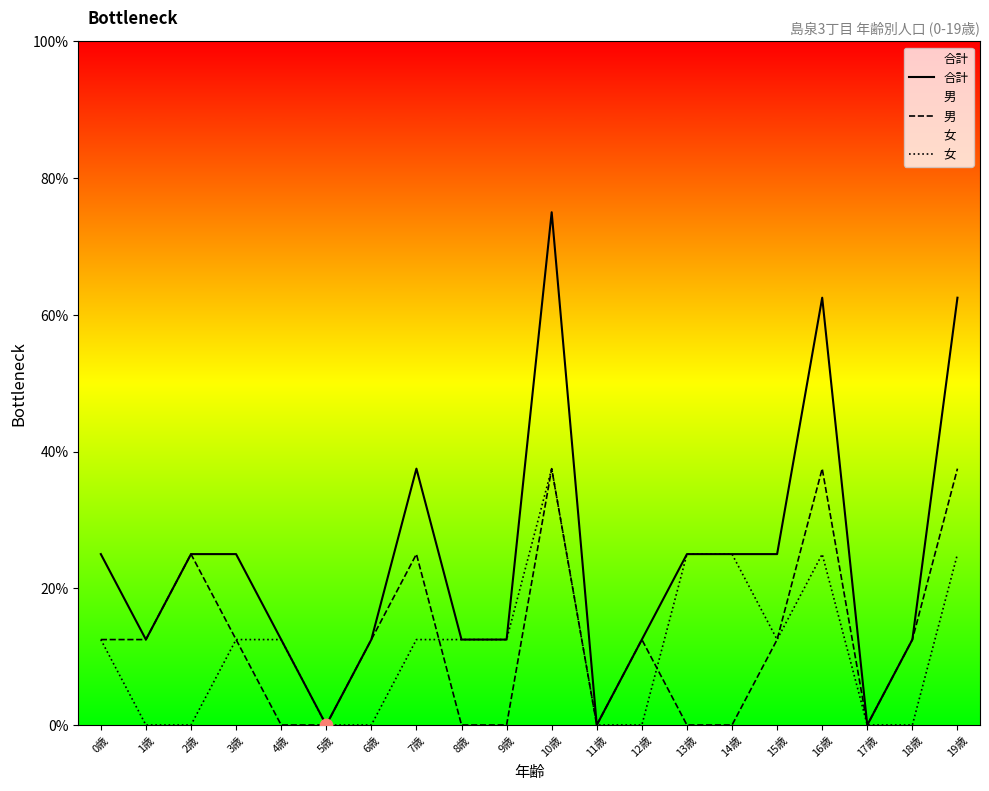

At how many categories does at least one series exceed 1?

10